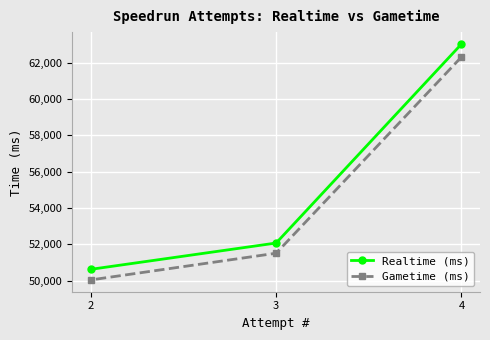

At which label does Realtime (ms) first exceed 52071?

4